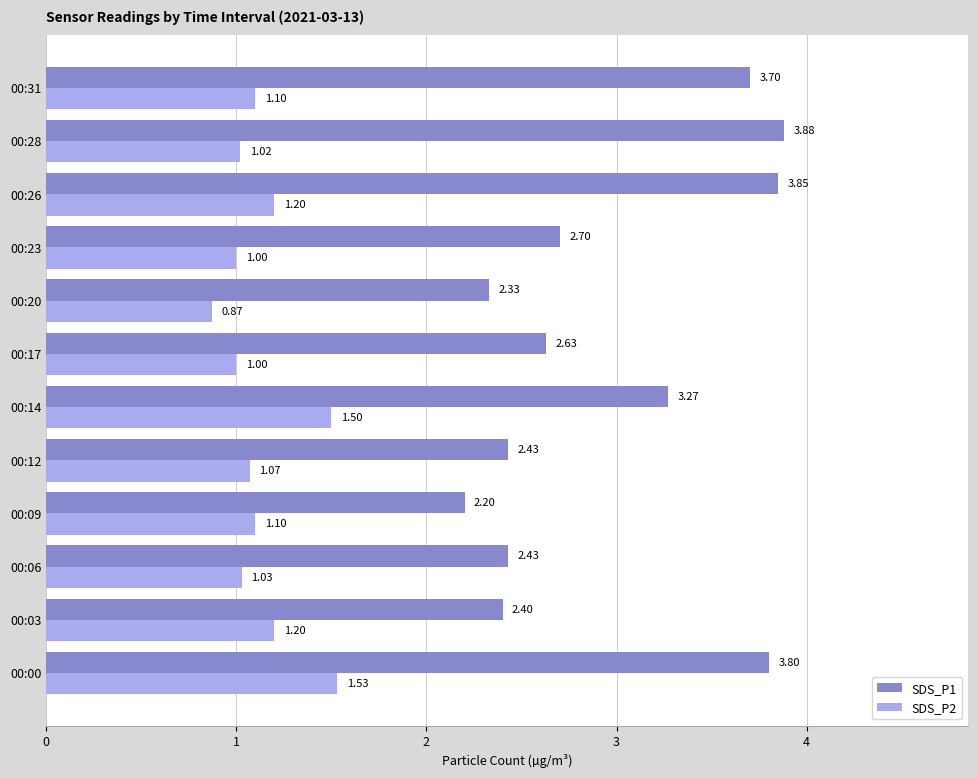

Which series has the largest range (max minus min)?

SDS_P1